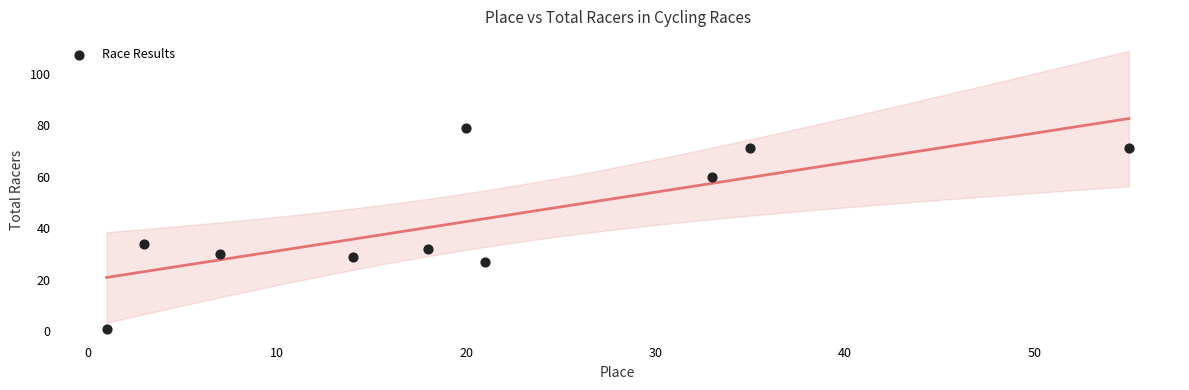

What is the range of Y values (max minus min)?

78